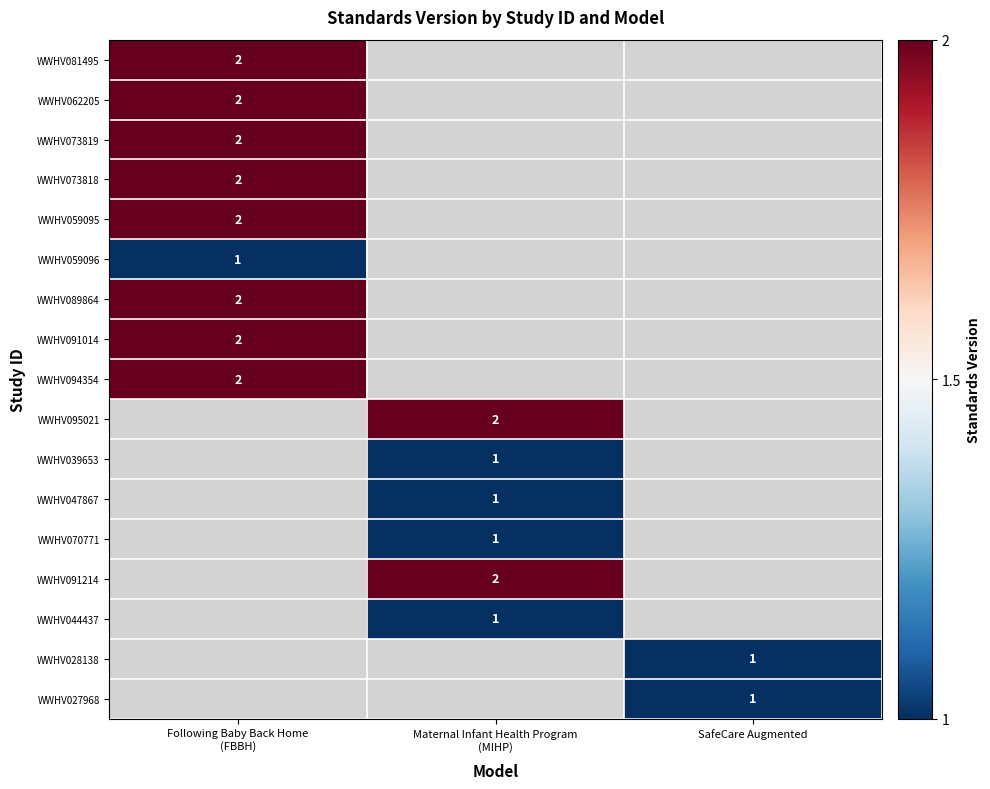

At which category does the chart reach its peak across all series?

Following Baby Back Home
(FBBH)